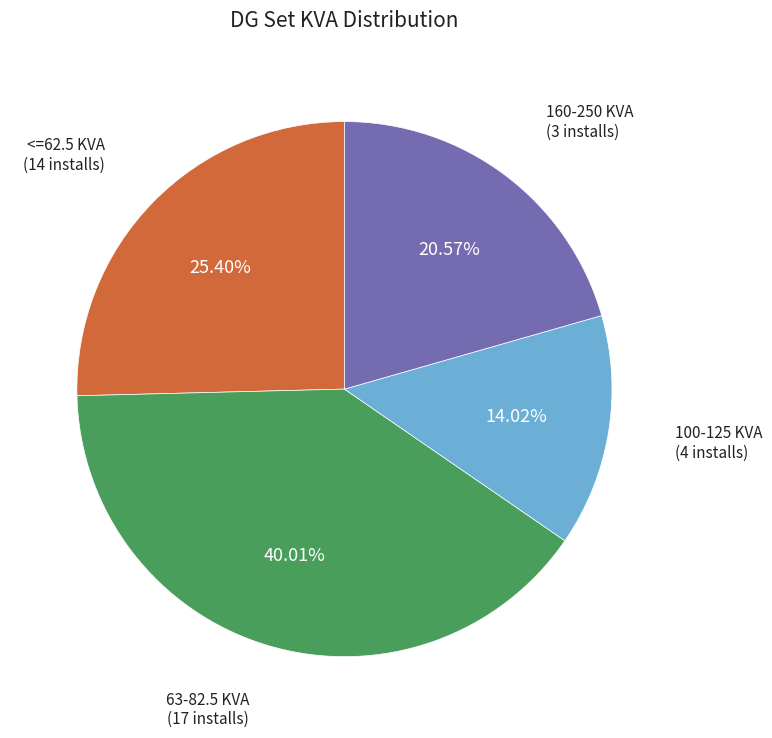

Is there a majority slice in this chart?

No